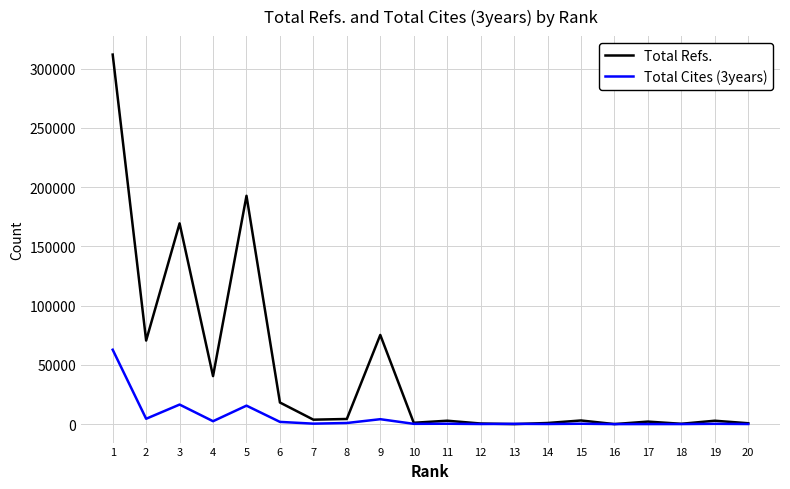

The value of Total Refs. at 9 is 126660. True or false?

False